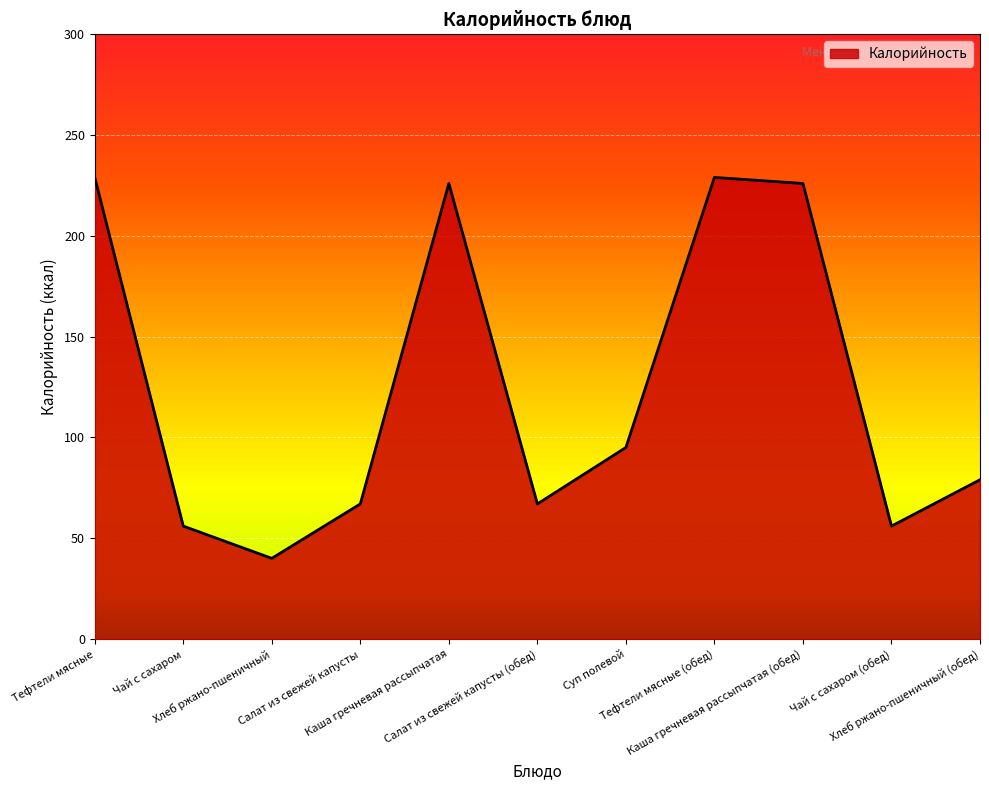

What is the average value?

125